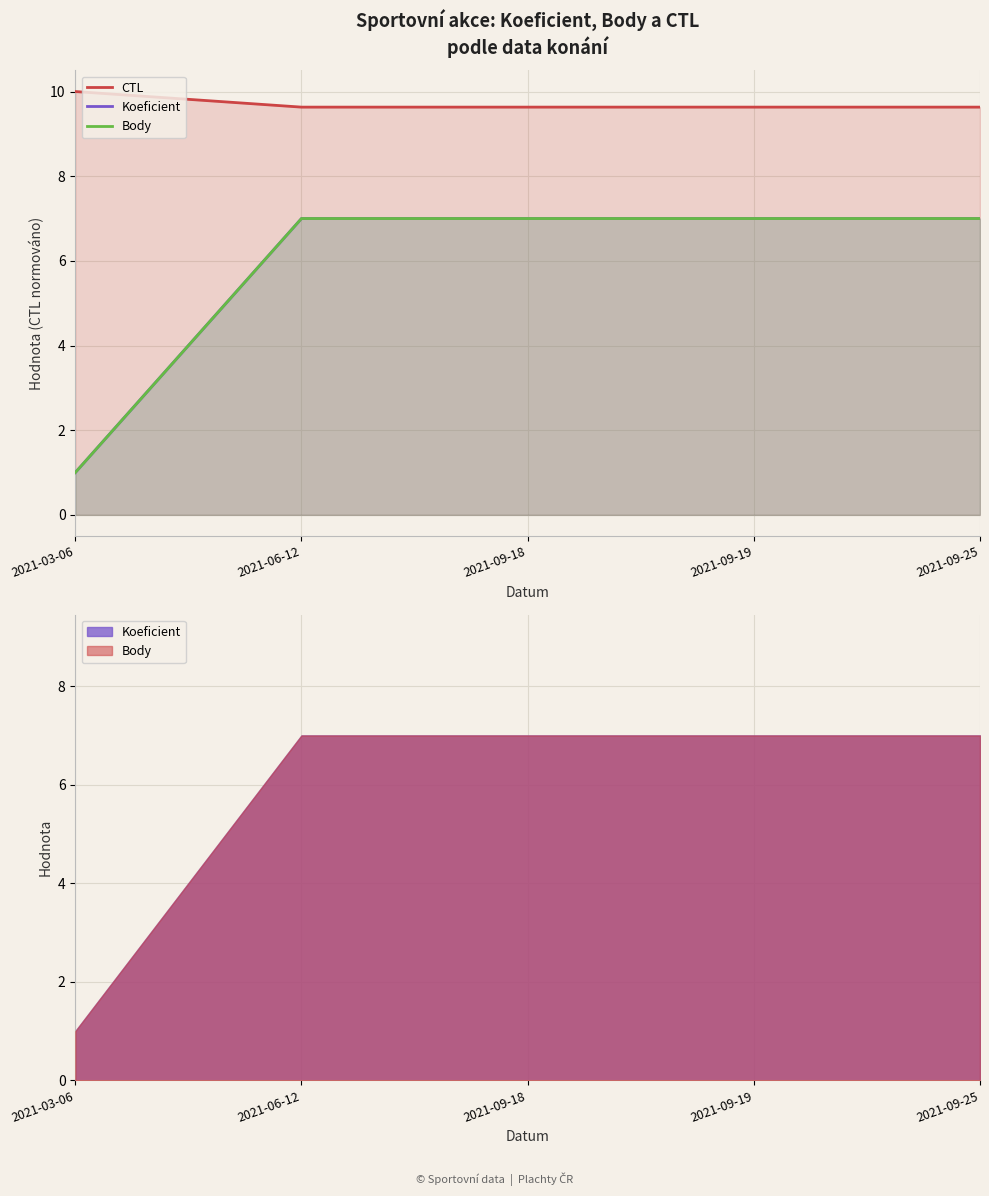

True or false: CTL and Body intersect in this chart.

False